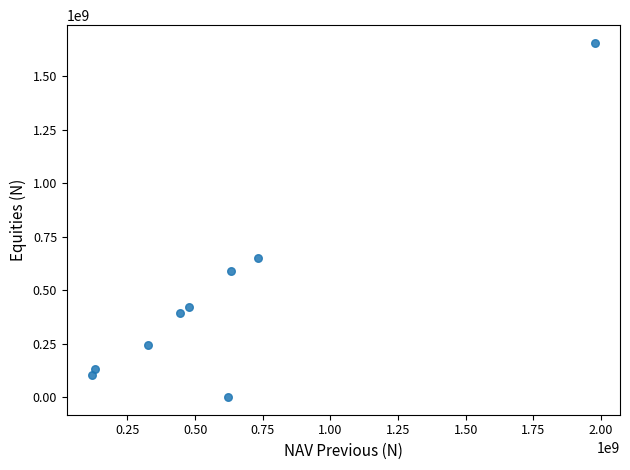

What Y value in the scatter plot is closest to 828669528?

651819961.6